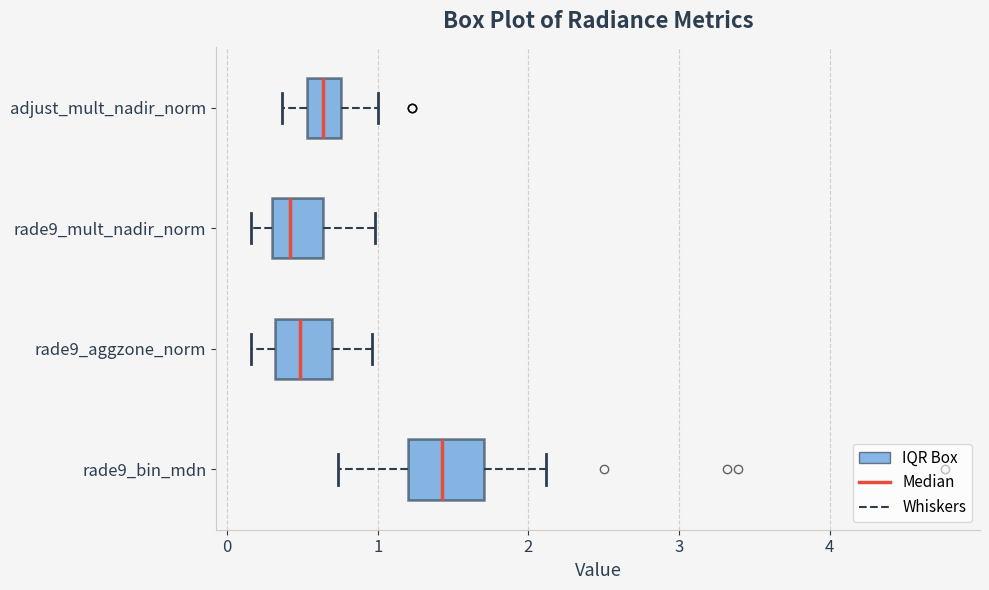

Where is the right edge of the box for adjust_mult_nadir_norm on the x-axis? The values are not printed on the chart, so give them approximately, as read against the axis.

0.8